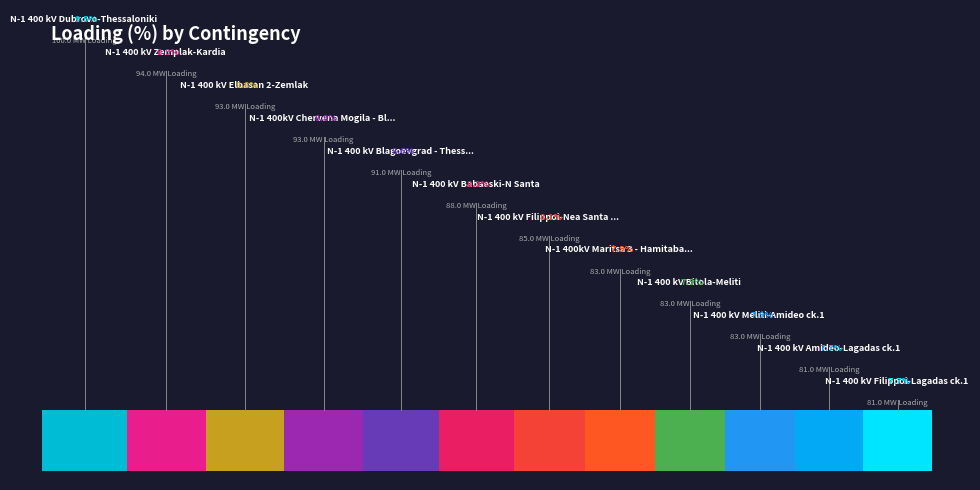

Is there a majority slice in this chart?

No